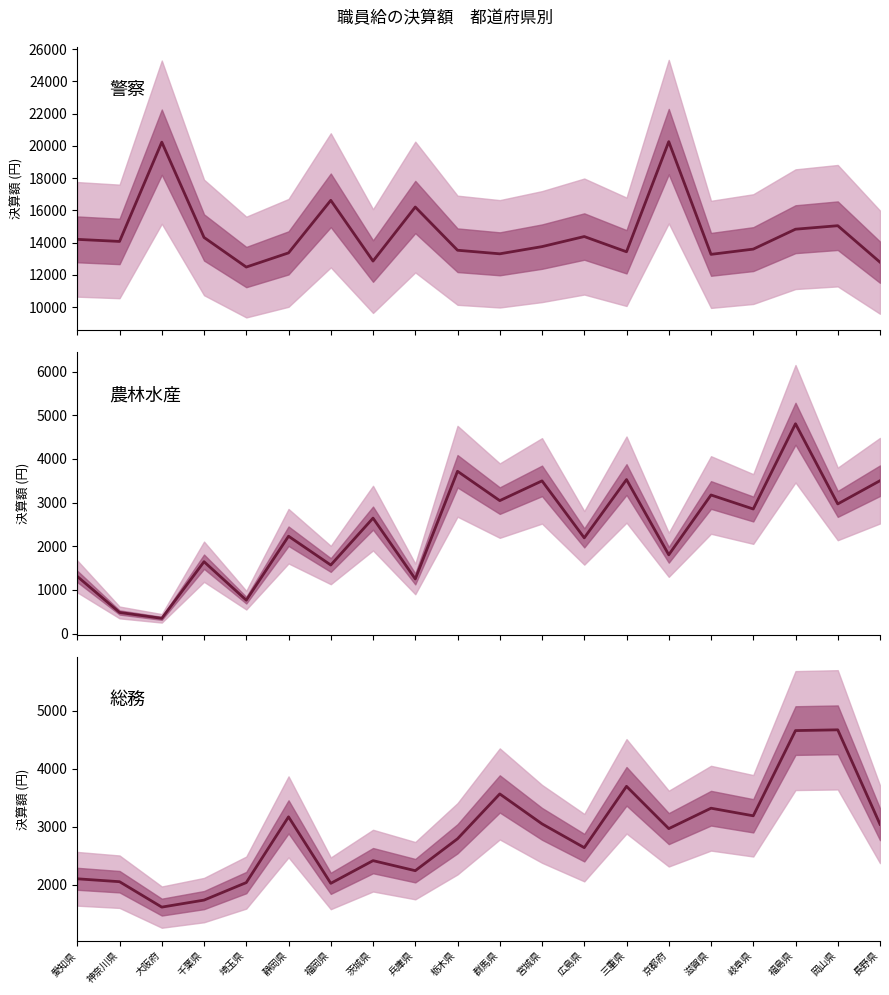

What is the value of the 警察 point at the 18th from the left?

14834